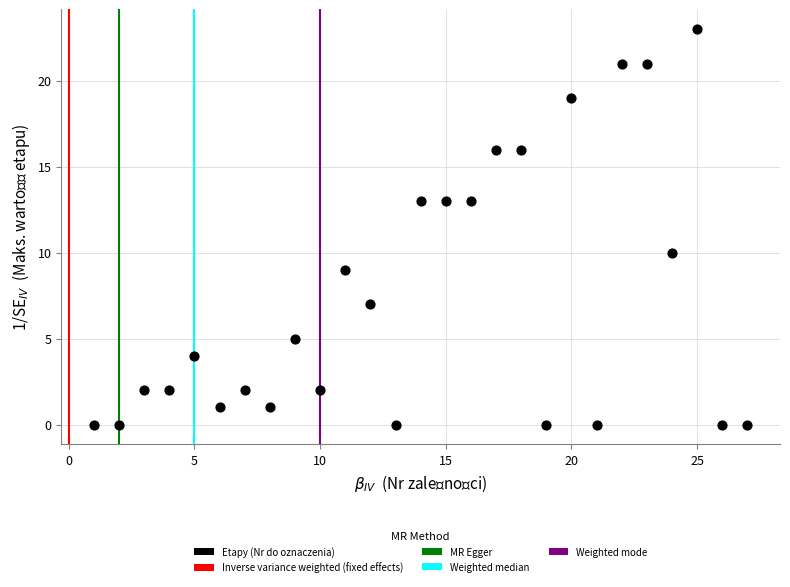

What Y value in the scatter plot is closest to 11?

10